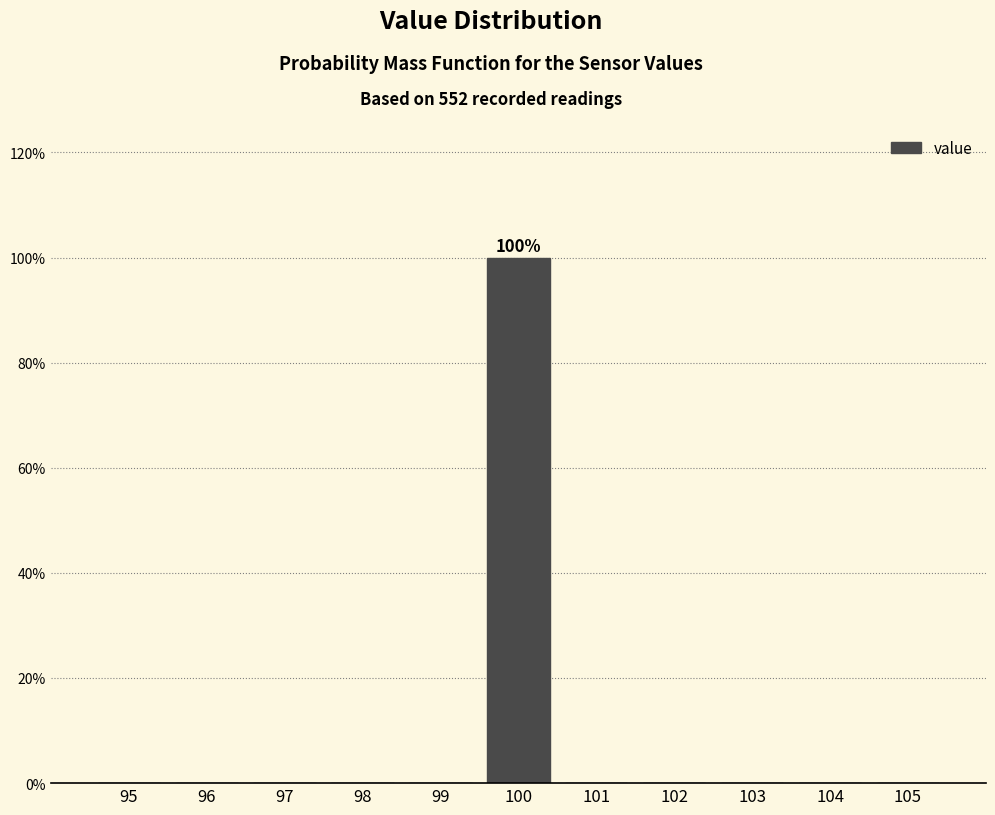

Reading left to right, transcribe all the data shown in this chart.

95=0	96=0	97=0	98=0	99=0	100=100	101=0	102=0	103=0	104=0	105=0